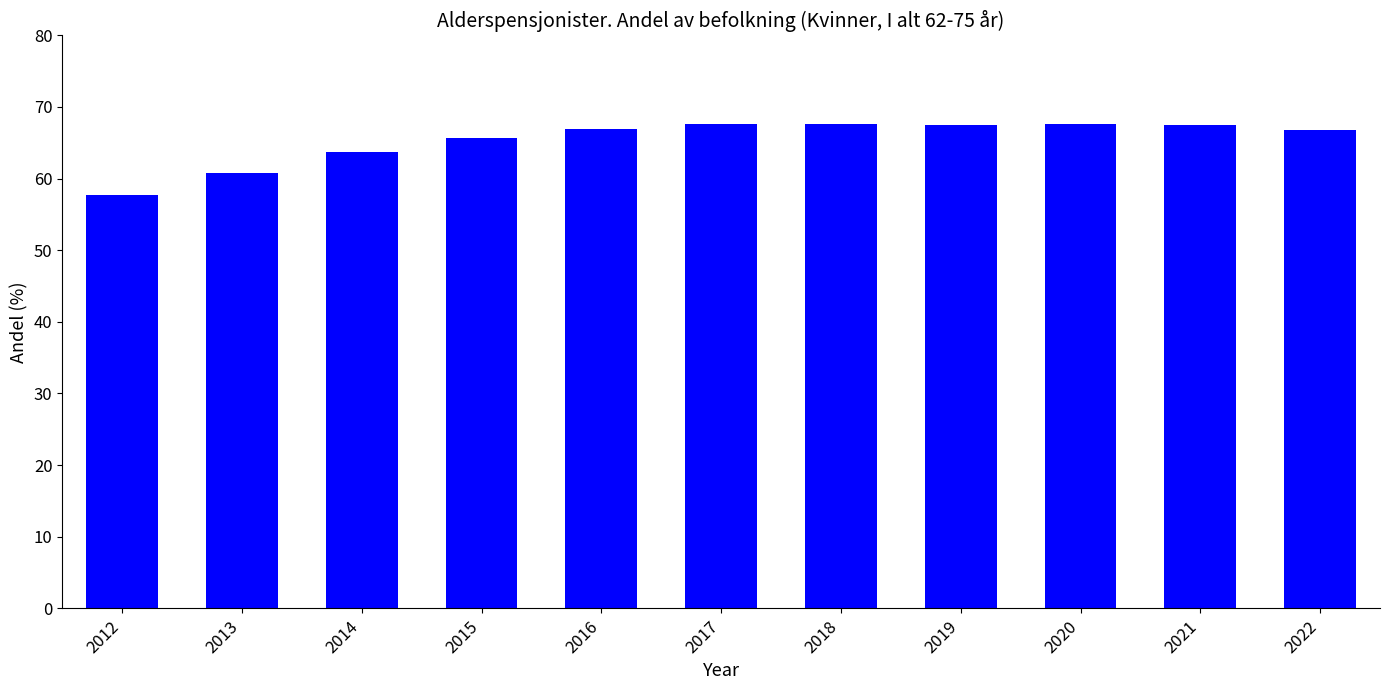

What is the ratio of the value at 2014 to the value at 2017?

0.9